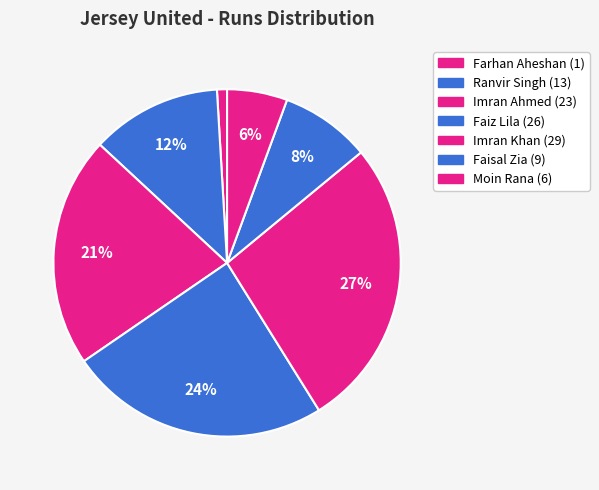

Is it true that Ranvir Singh is 1% of the pie?

False